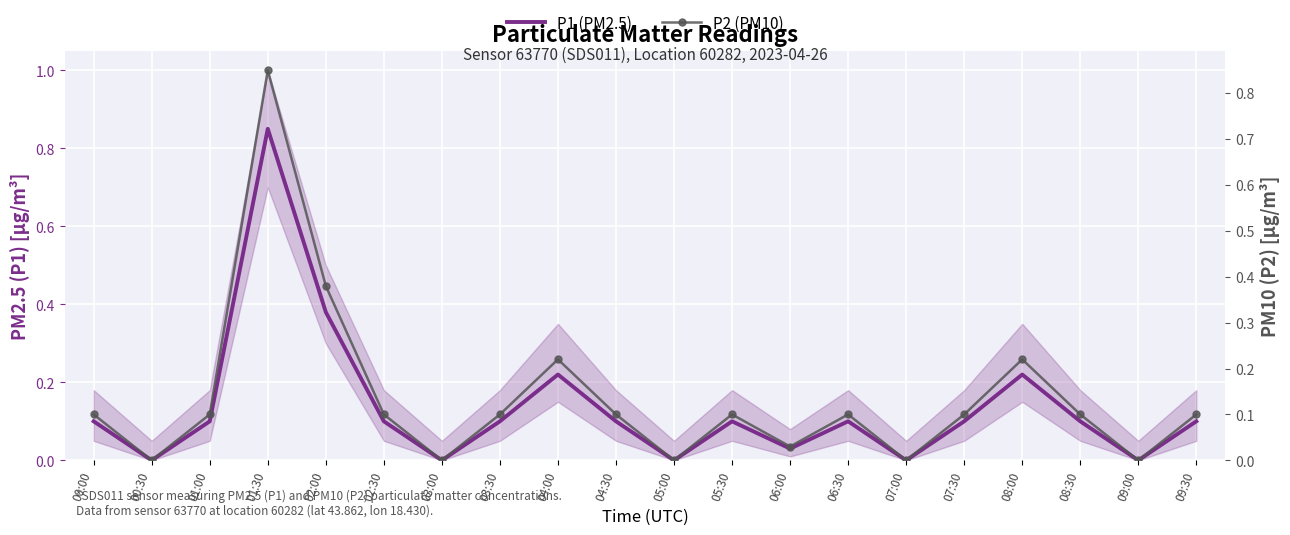

The value of P1 (PM2.5) at 02:30 is 0.1. True or false?

True